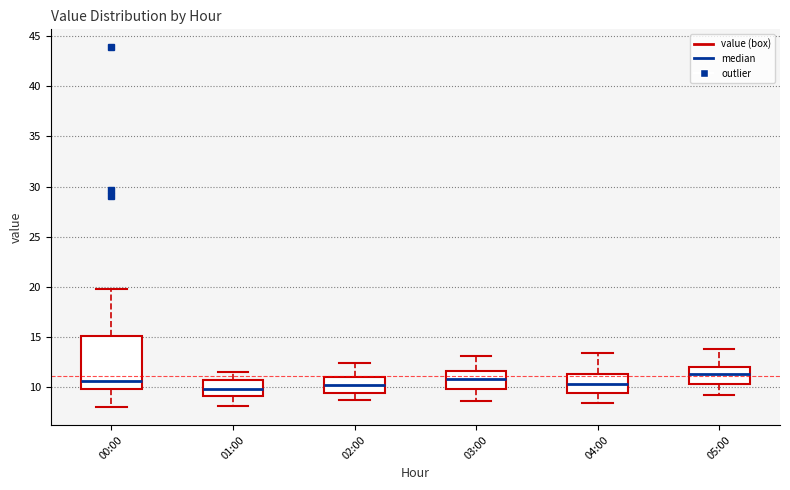

Which box's median line is the highest?

05:00